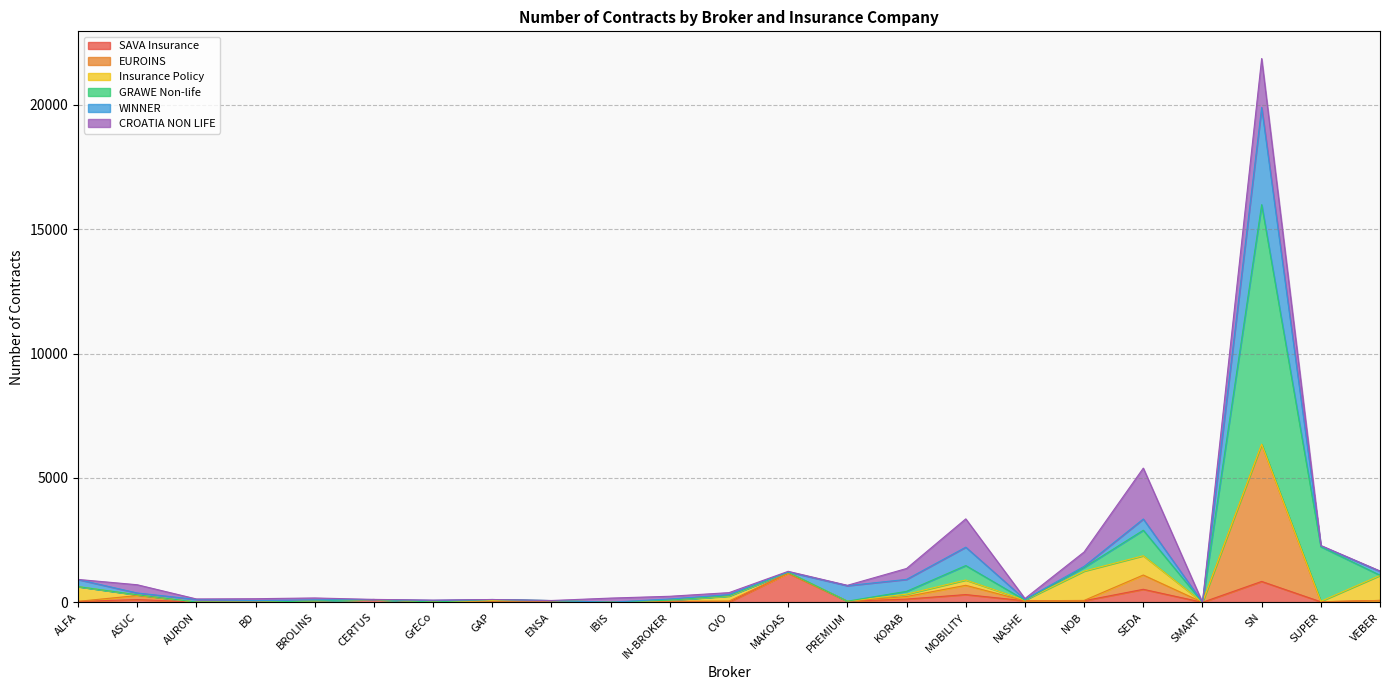

Which has a higher value, CVO or MAKOAS?

MAKOAS